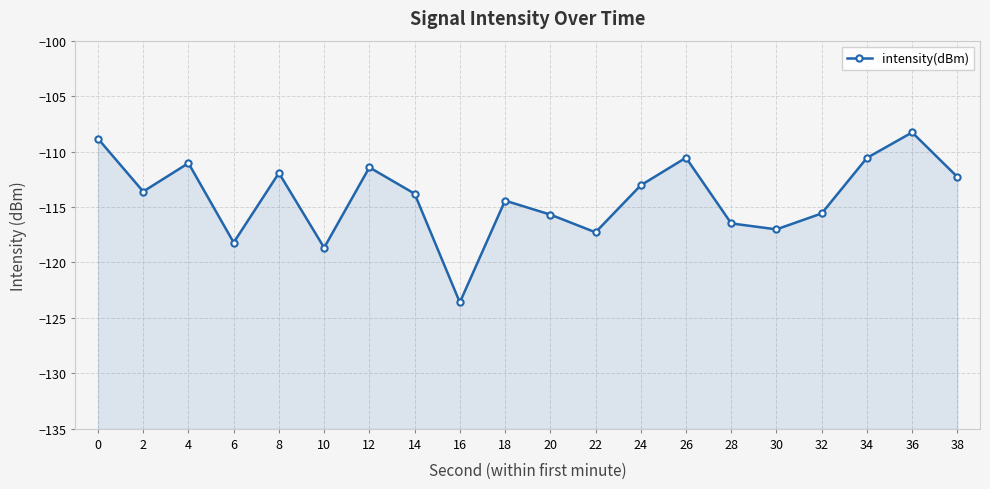

Count the number of values greater than -113.

8